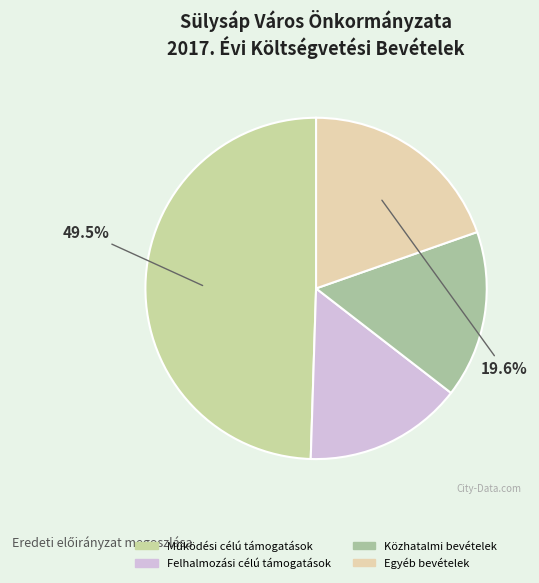

Rank the categories by value from highest to lowest.

Működési célú támogatások, Egyéb bevételek, Közhatalmi bevételek, Felhalmozási célú támogatások